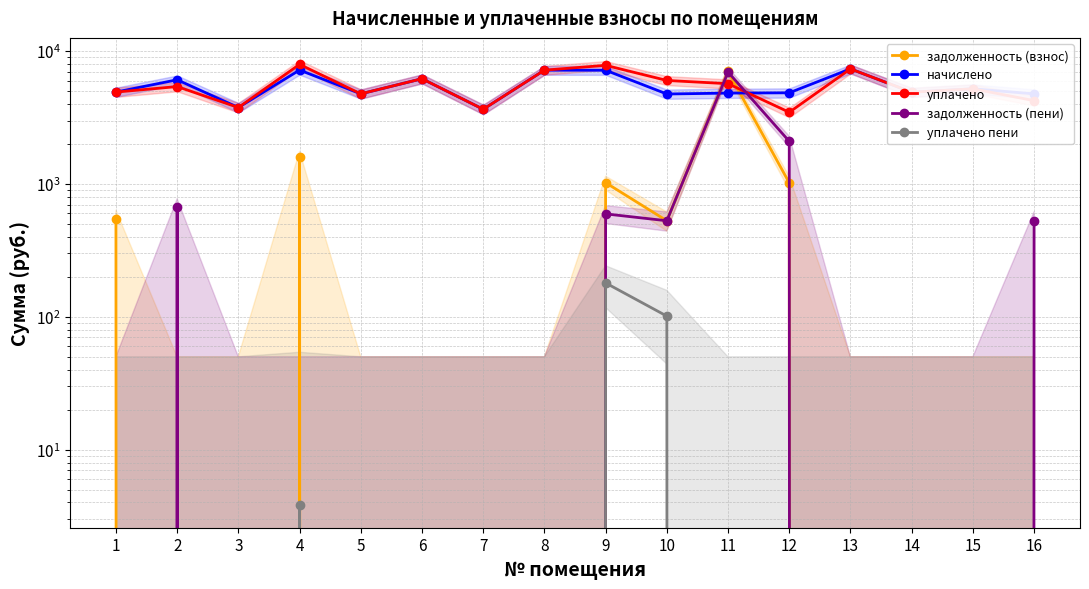

The value of начислено at 9 is 7178.8. True or false?

True